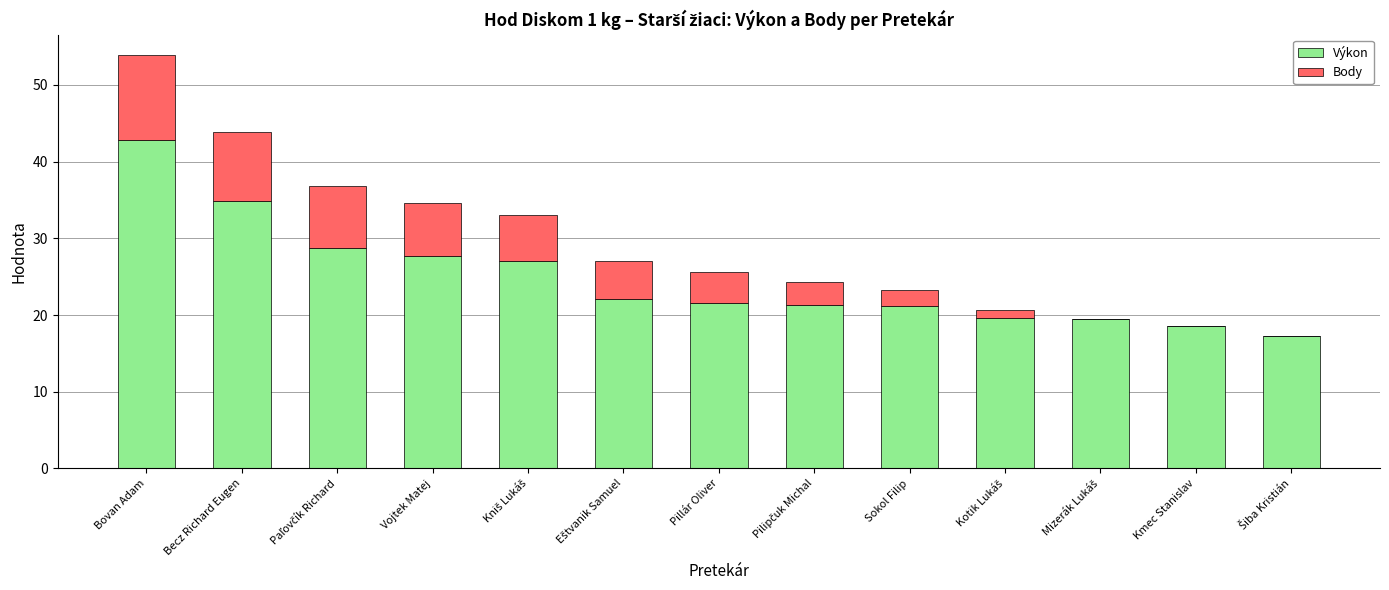

What is the sum of all Výkon values?

322.4